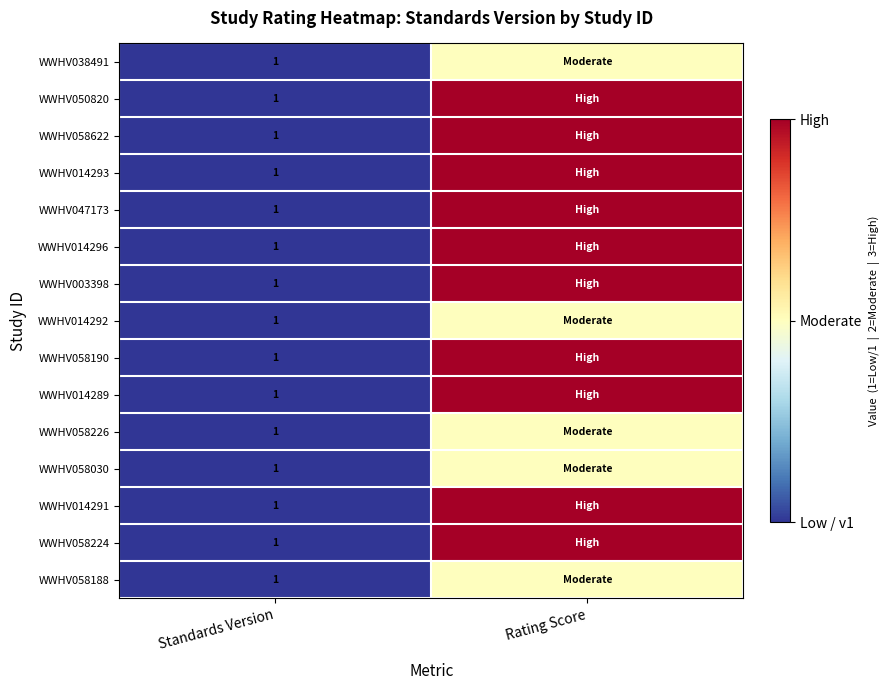

The value of WWHV047173 at Standards Version is 0. True or false?

False